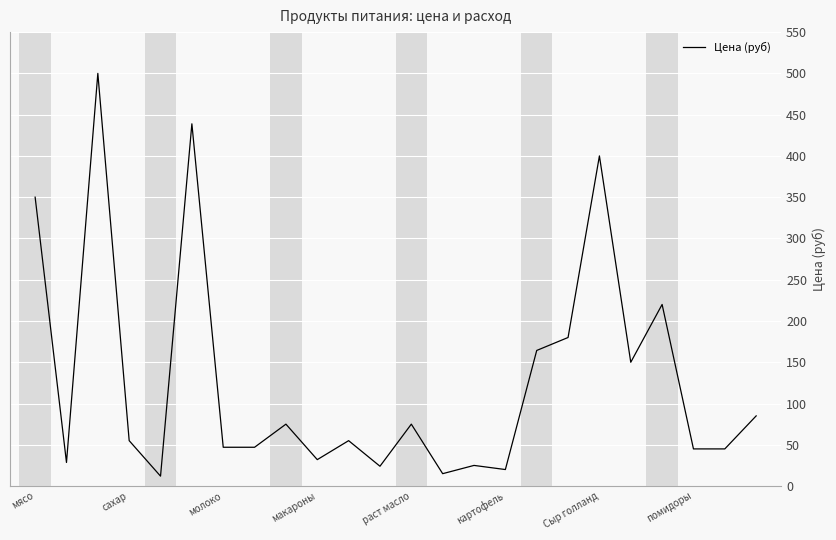

What is the smallest value displayed?

12.0